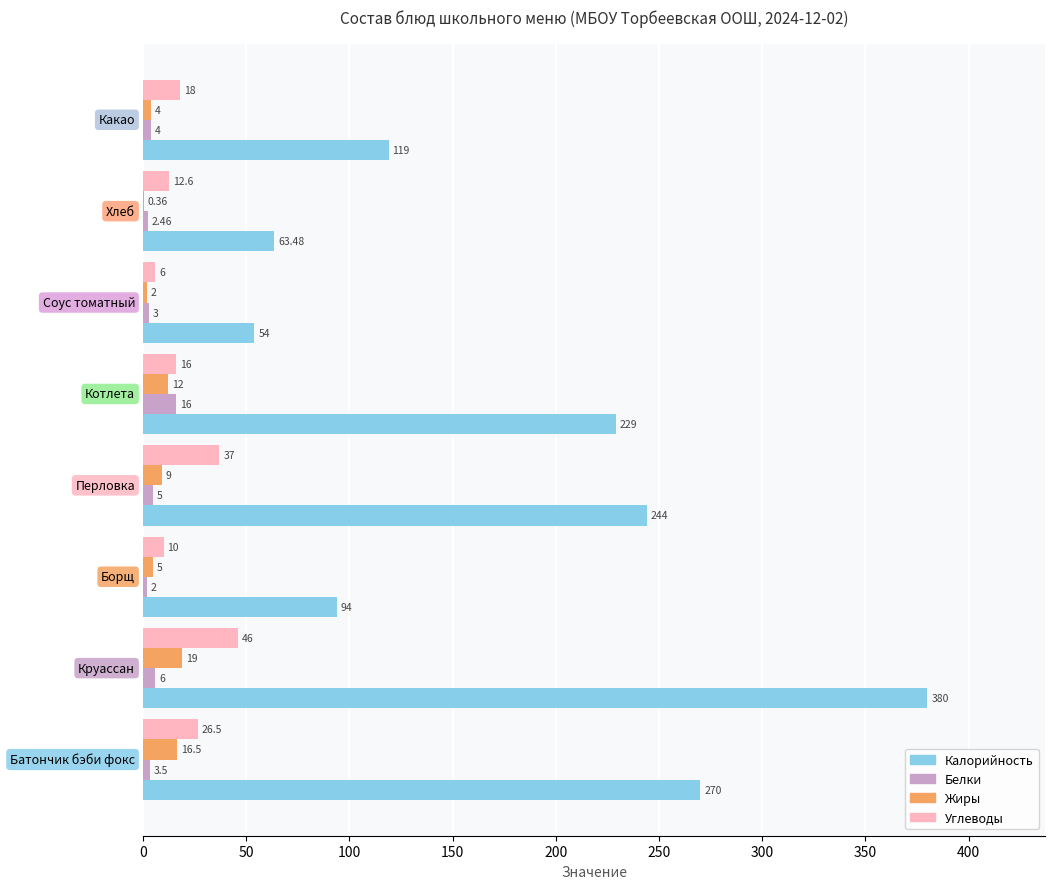

What is the value of the Калорийность bar at the 4th from the left?

244.0